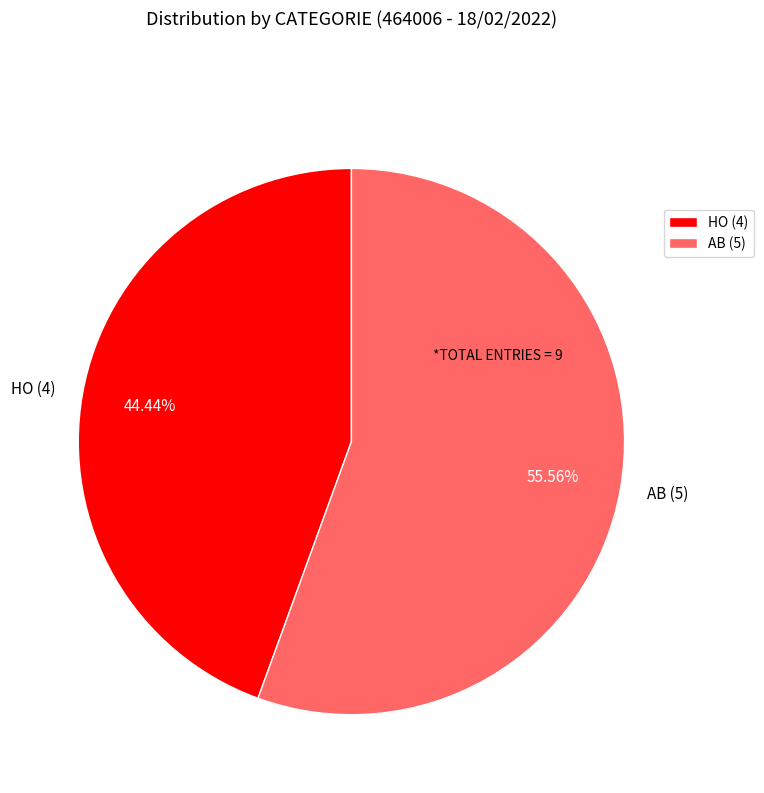

To the nearest percent, what percentage of the pie is AB?

56%